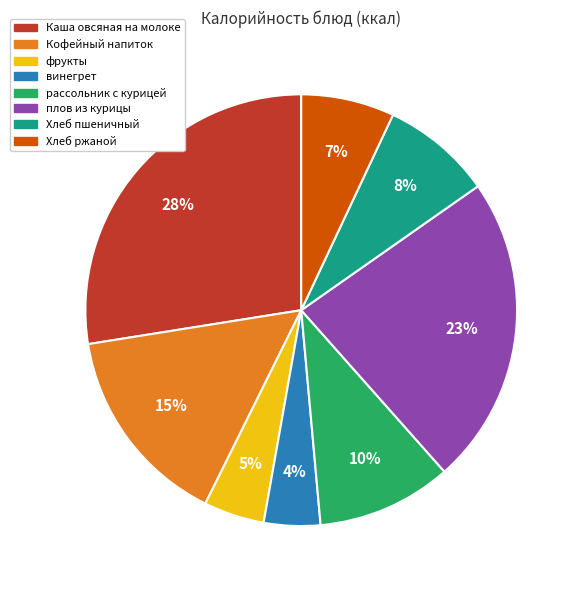

Between Кофейный напиток and плов из курицы, which is larger?

плов из курицы